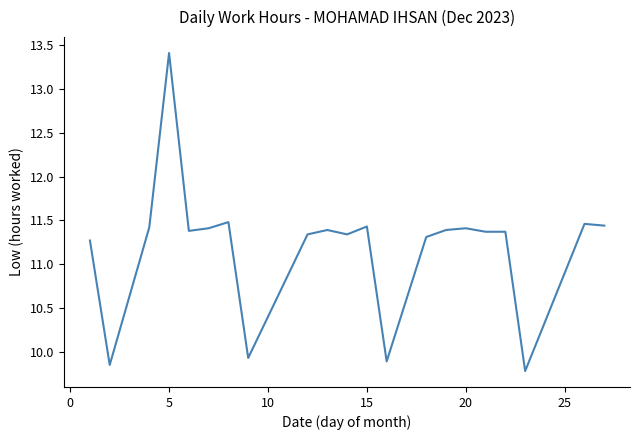

What is the greatest value displayed?

13.4